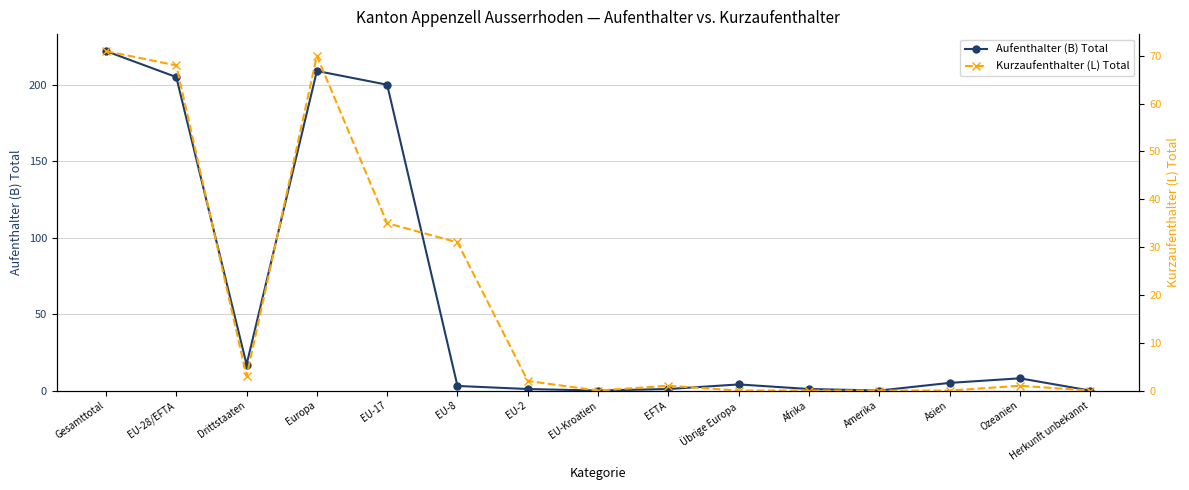

Which series has the largest total across all categories?

Aufenthalter (B) Total